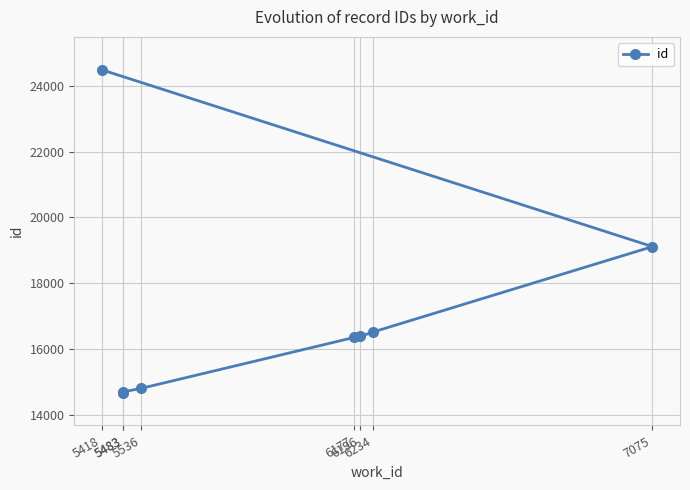

Reading right to left, what are all the values shown in this chart?

5418=24485	7075=19113	6234=16518	6196=16384	6177=16353	5536=14805	5483=14702	5483=14679